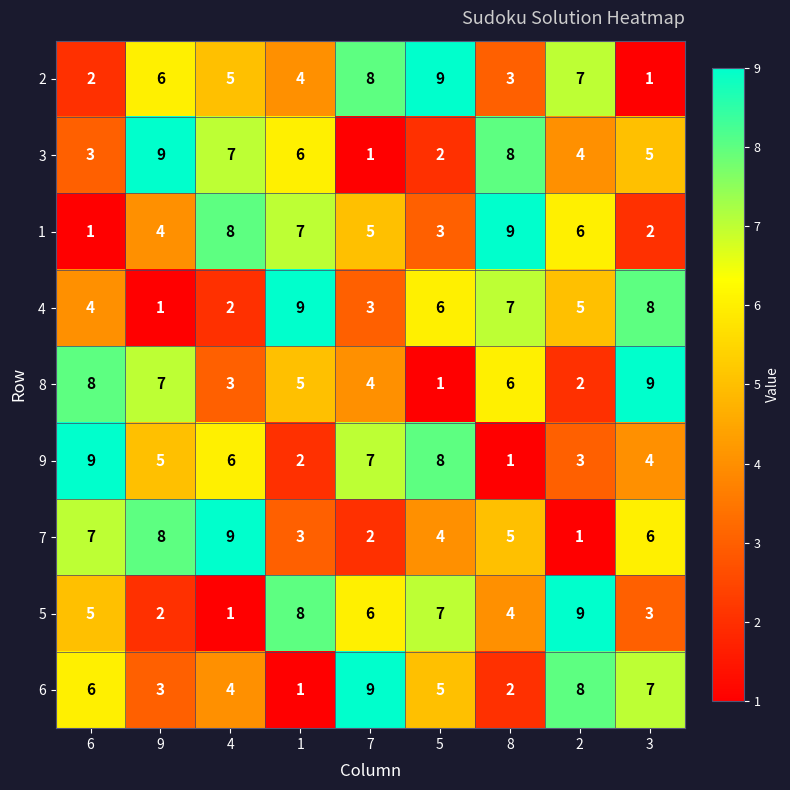

What is the difference between the 3 values at 7 and 8?

7